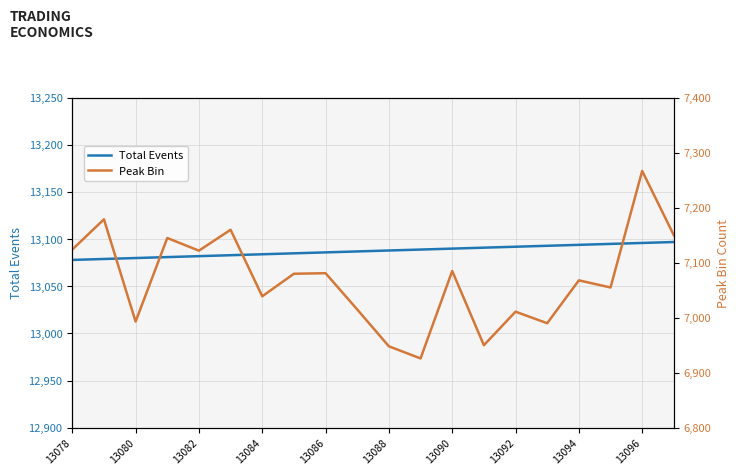

True or false: Total Events has a value of 13082 at 13082.

True